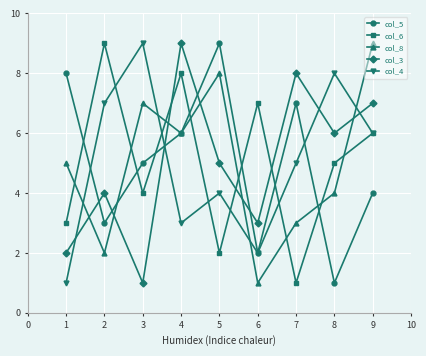

At which label does col_6 first exceed 5?

2